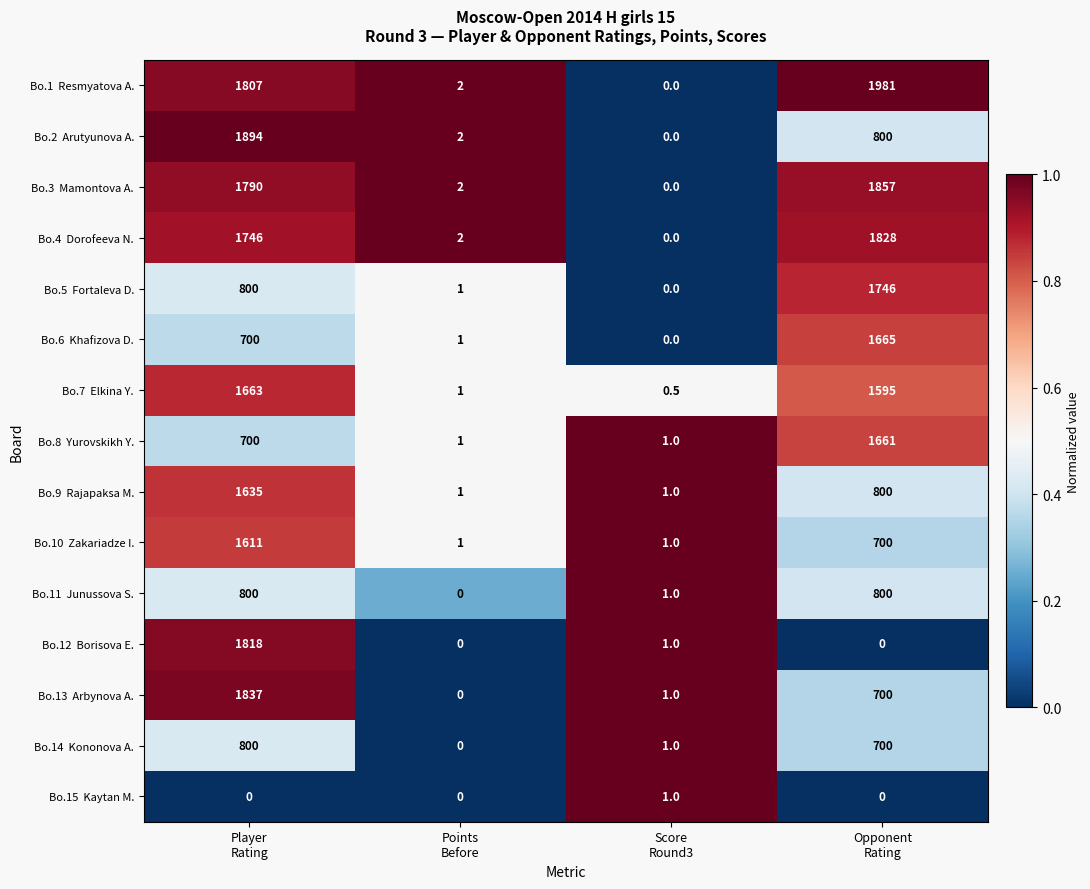

Which label corresponds to the largest value in the chart?

Opponent
Rating